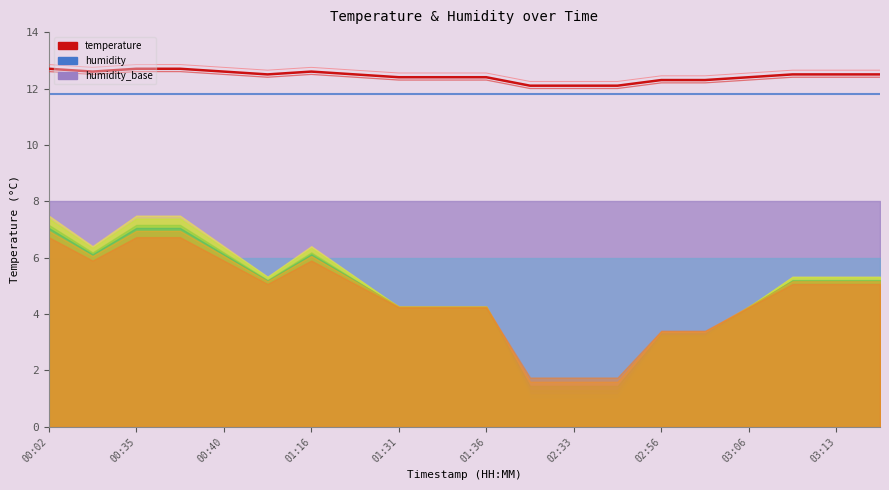

List the labels in order of value, smallest first.

02:30, 02:33, 02:38, 02:56, 02:58, 01:31, 01:34, 01:36, 03:06, 01:06, 01:29, 03:11, 03:13, 03:16, 00:33, 00:40, 01:16, 00:02, 00:35, 00:38